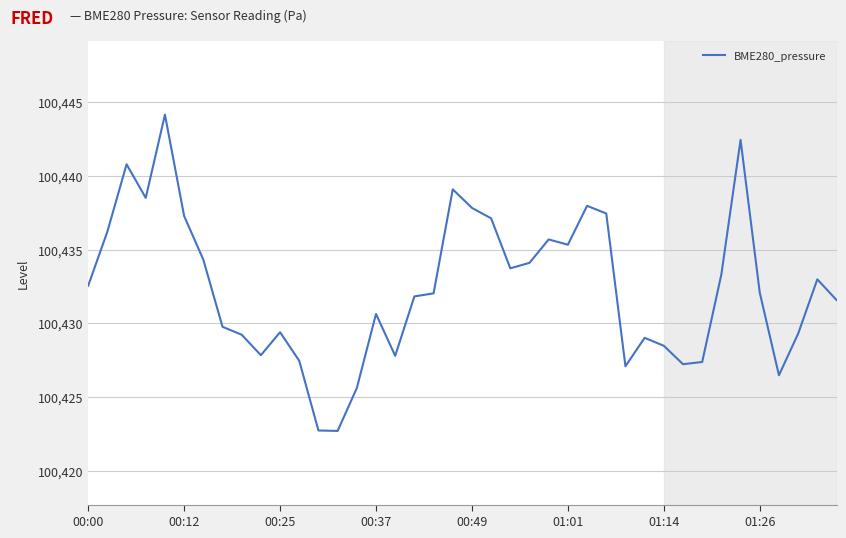

What is the difference between the maximum and minimum values?

21.5